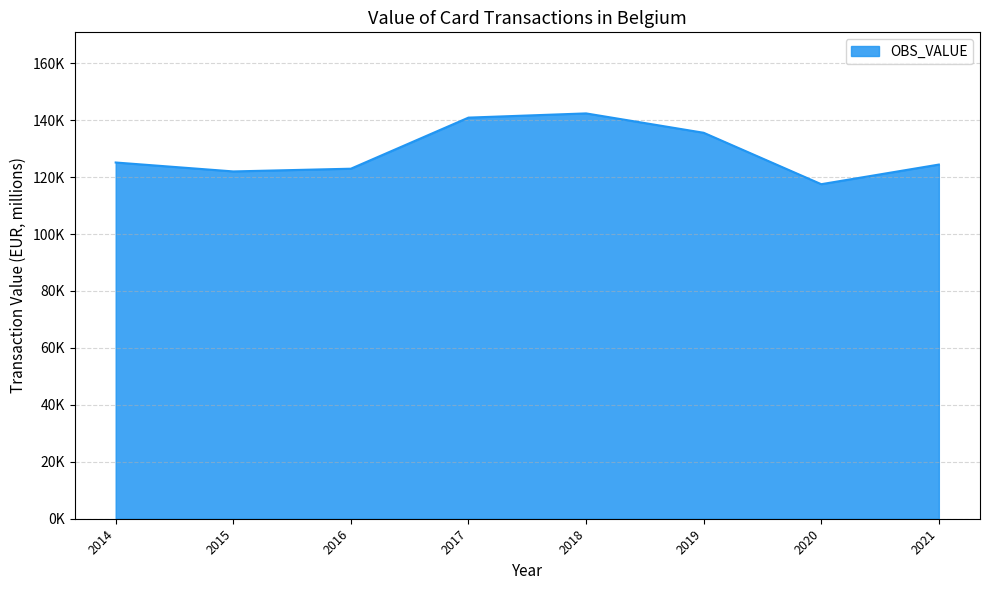

Does the chart display data point markers on the line(s)?

No